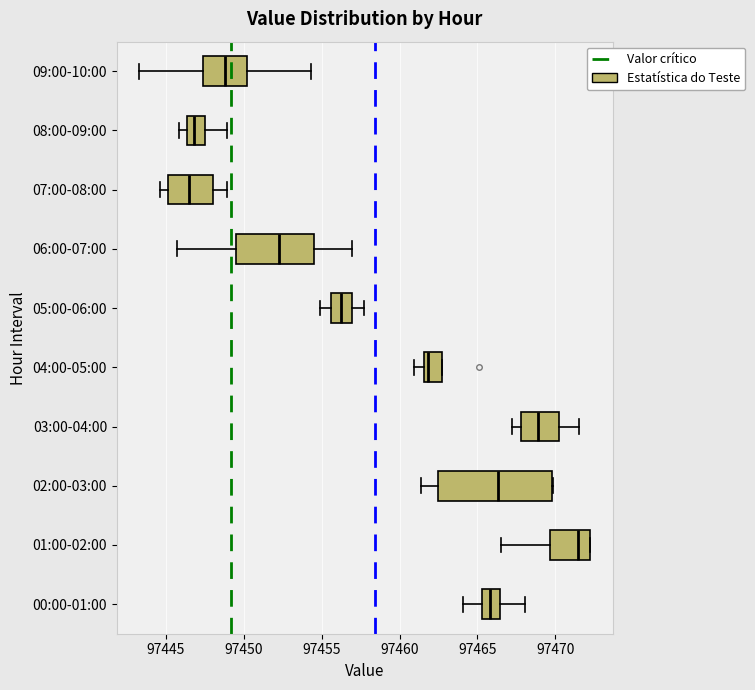

Which box is the widest, from its left edge to its right edge?

02:00-03:00